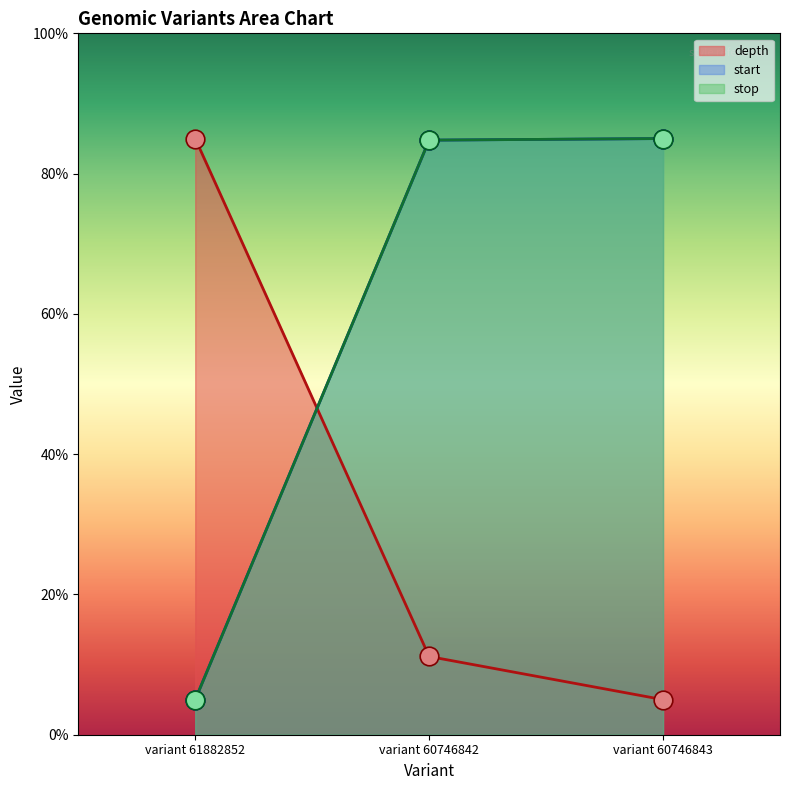

At how many categories does at least one series exceed 51?

3